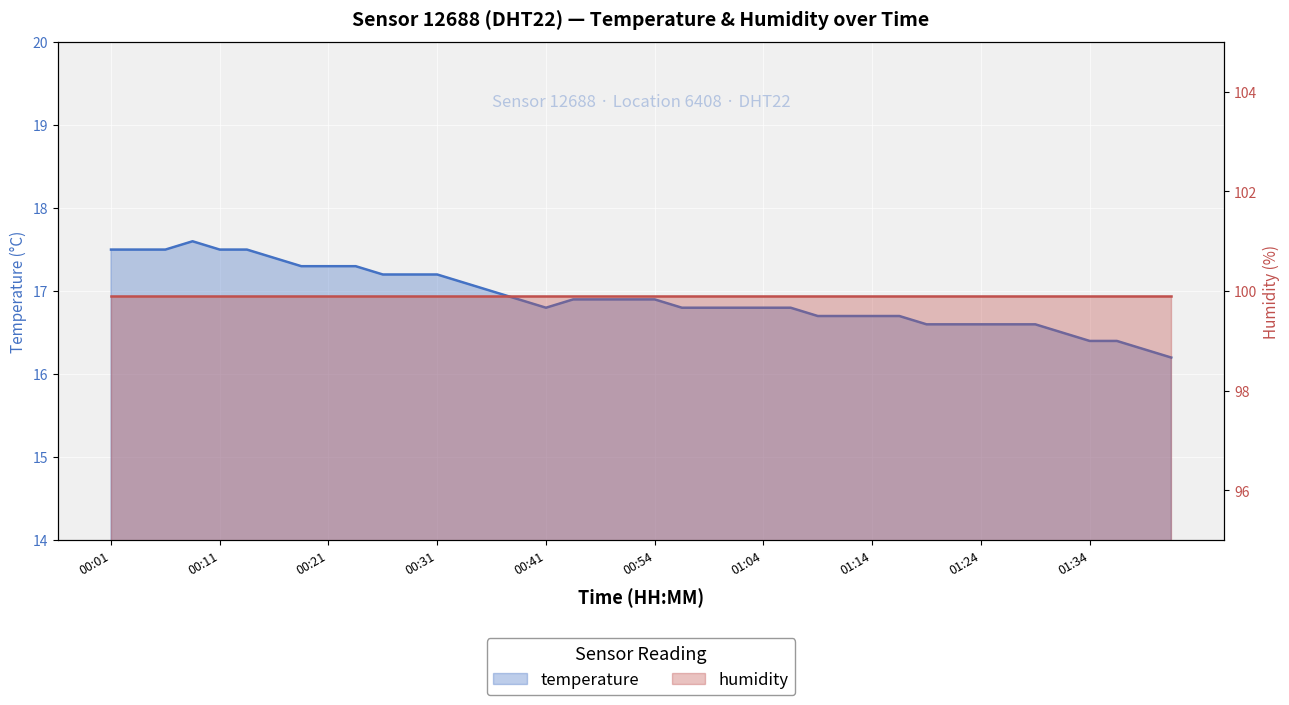

What is the difference between the values at 00:57 and 00:38?

0.1